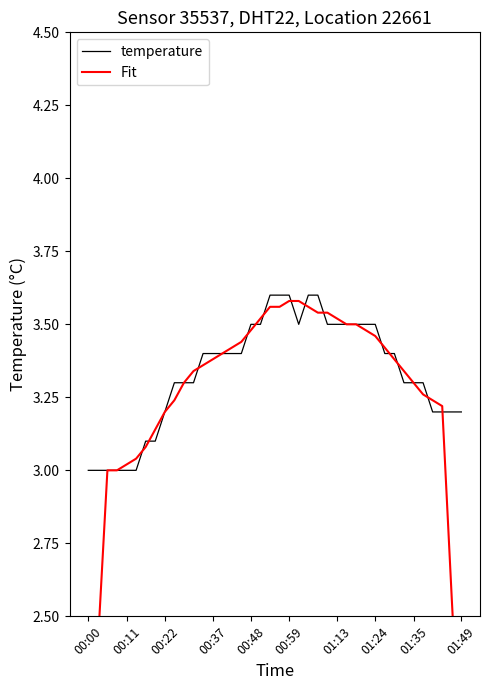

Is this an area chart (filled region under the line)?

No